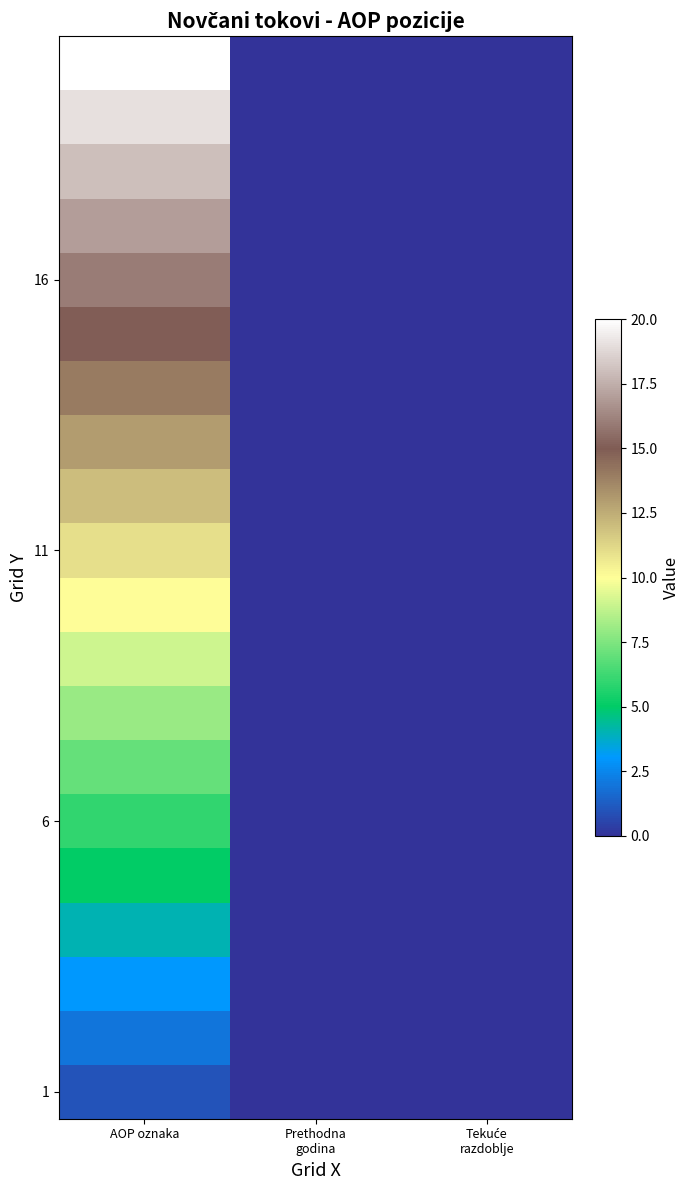

Which has a higher value, Tekuće
razdoblje or AOP oznaka?

AOP oznaka